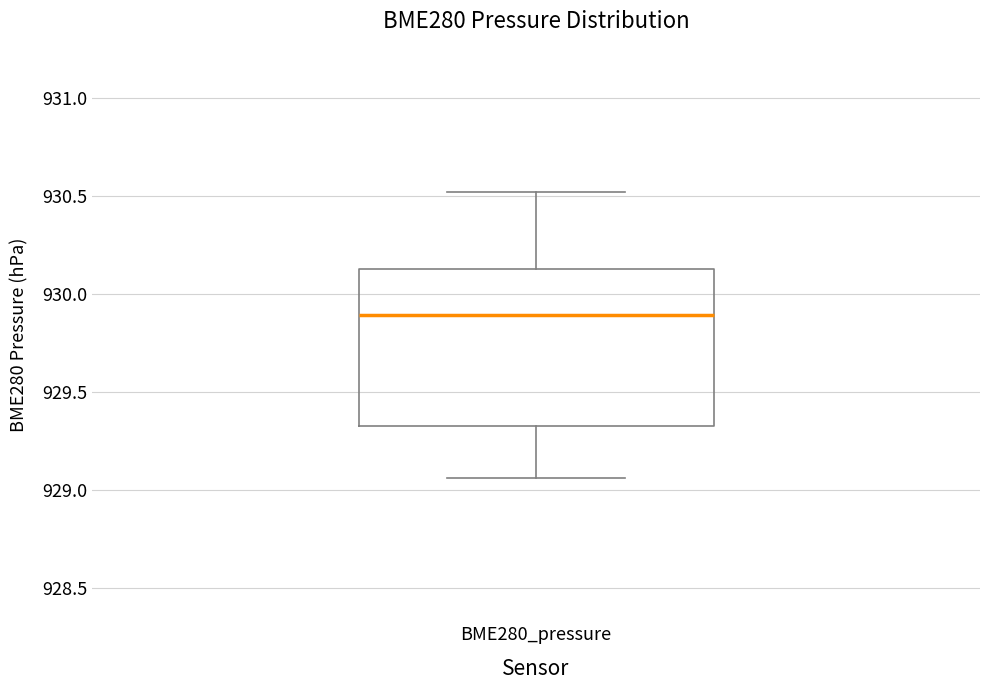

Where does the median line of the box for BME280_pressure sit on the y-axis? The values are not printed on the chart, so give them approximately, as read against the axis.

929.90